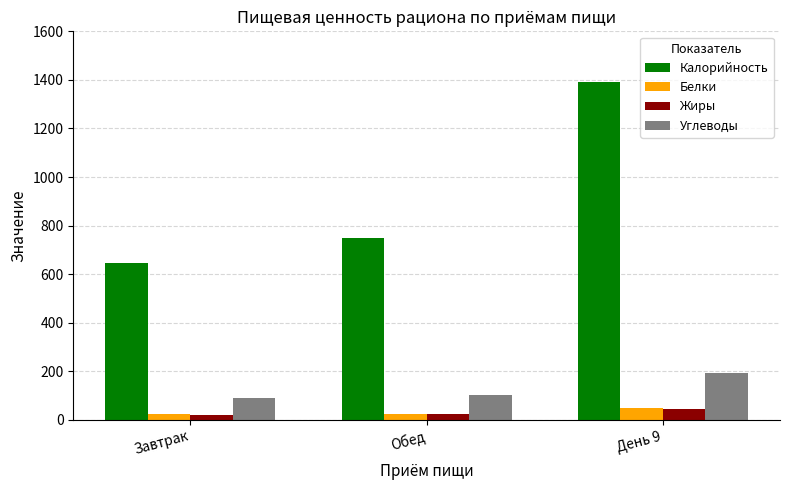

What is the difference between the maximum and minimum values in the Жиры series?

23.8